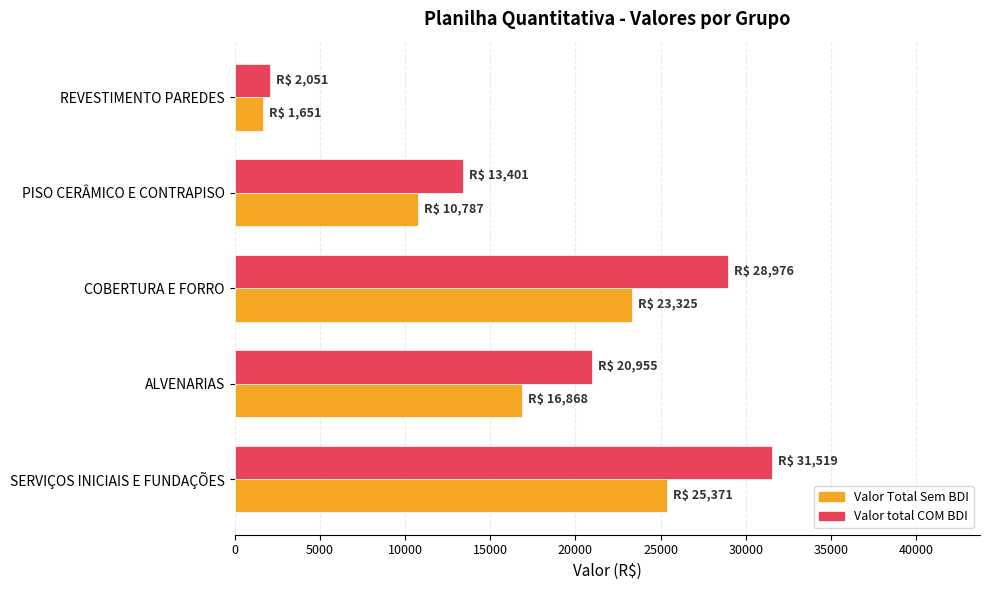

Which series has the largest range (max minus min)?

Valor total COM BDI